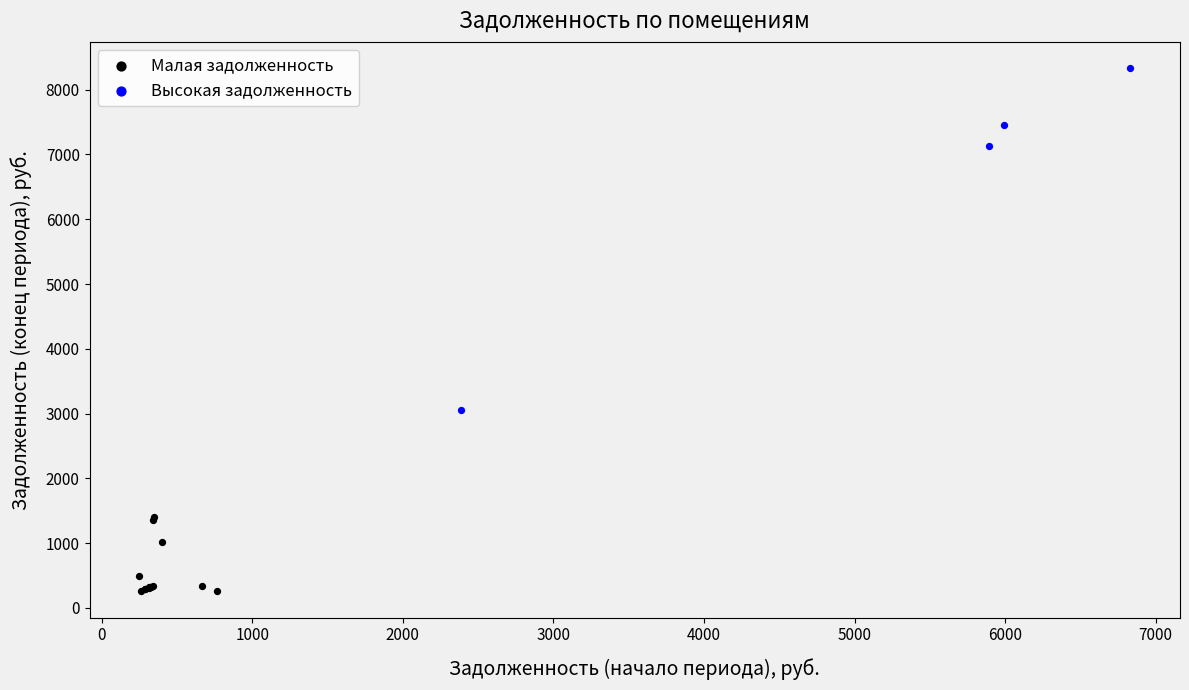

Which series reaches the maximum Y coordinate?

Высокая задолженность